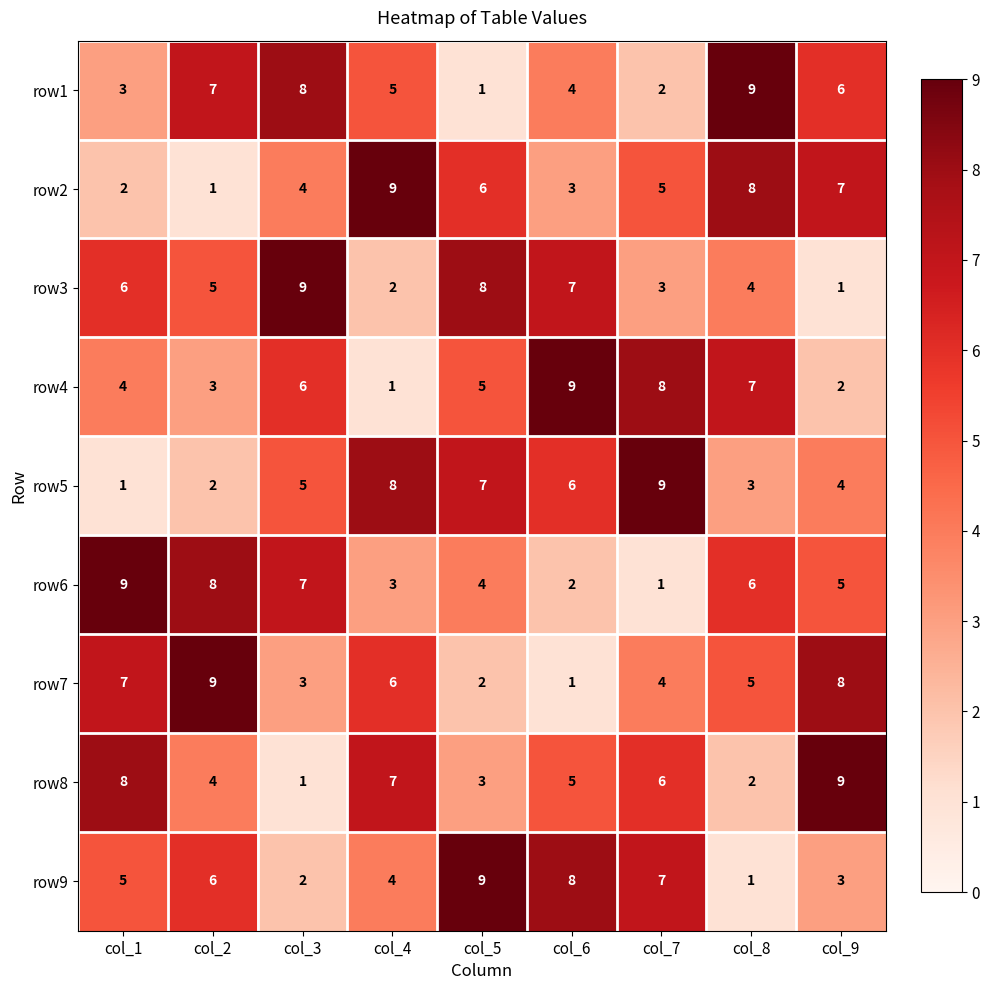

Count the number of data series in this chart.

9